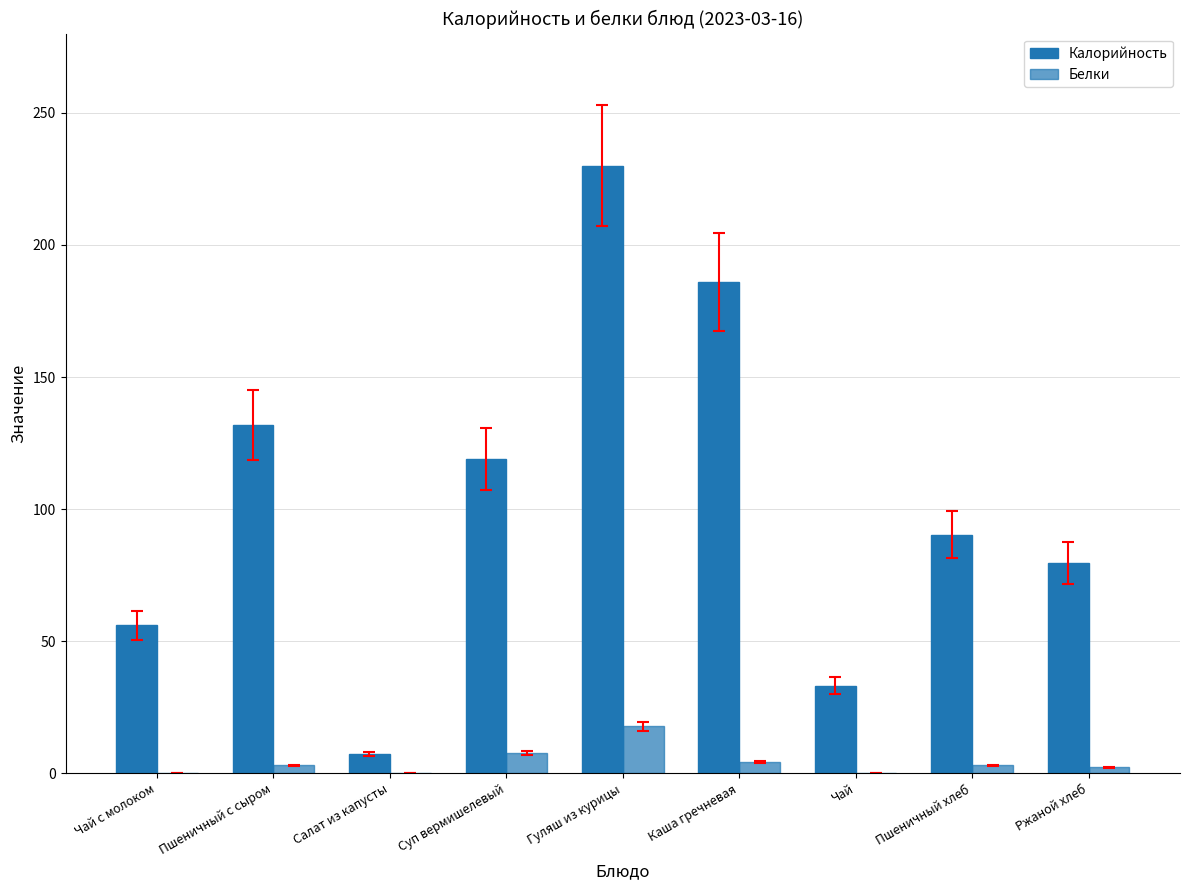

Where is Калорийность nearest to the value 118?

Суп вермишелевый